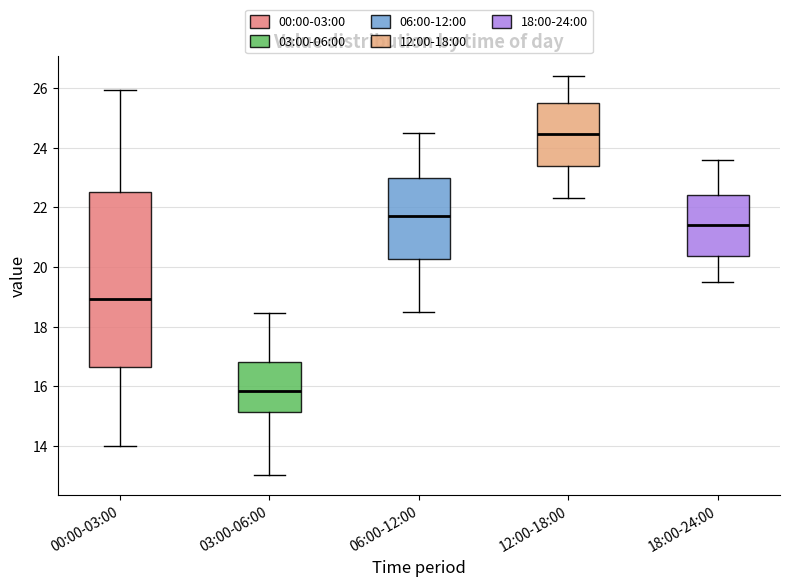

Which box has the lowest median line?

03:00-06:00